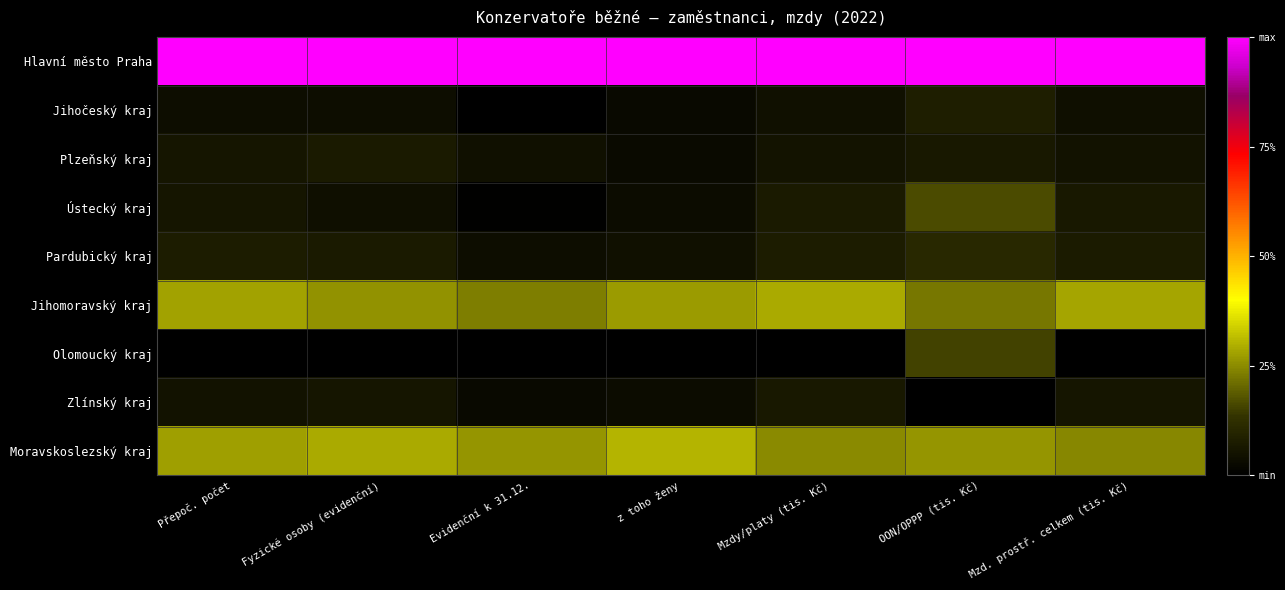

Which has a higher value, Mzd. prostř. celkem (tis. Kč) or Mzdy/platy (tis. Kč)?

Mzd. prostř. celkem (tis. Kč)